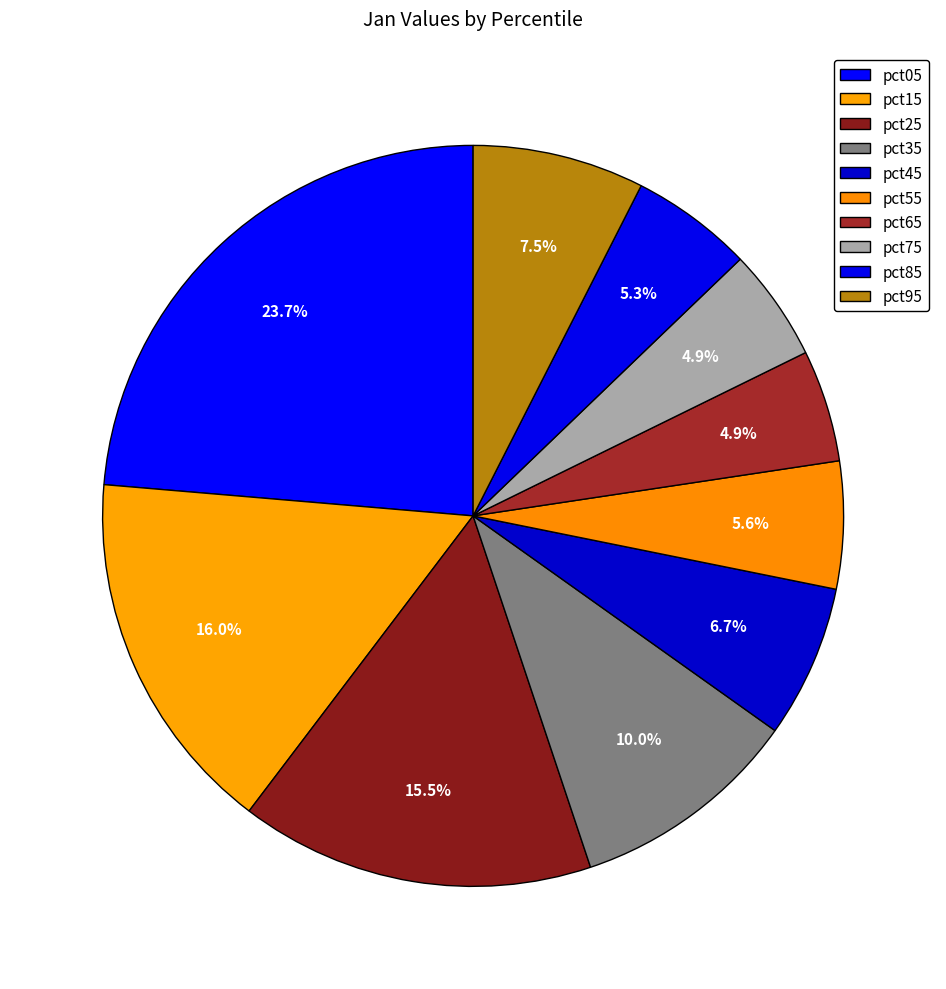

What percentage is the pct35 slice, to the nearest percent?

10%